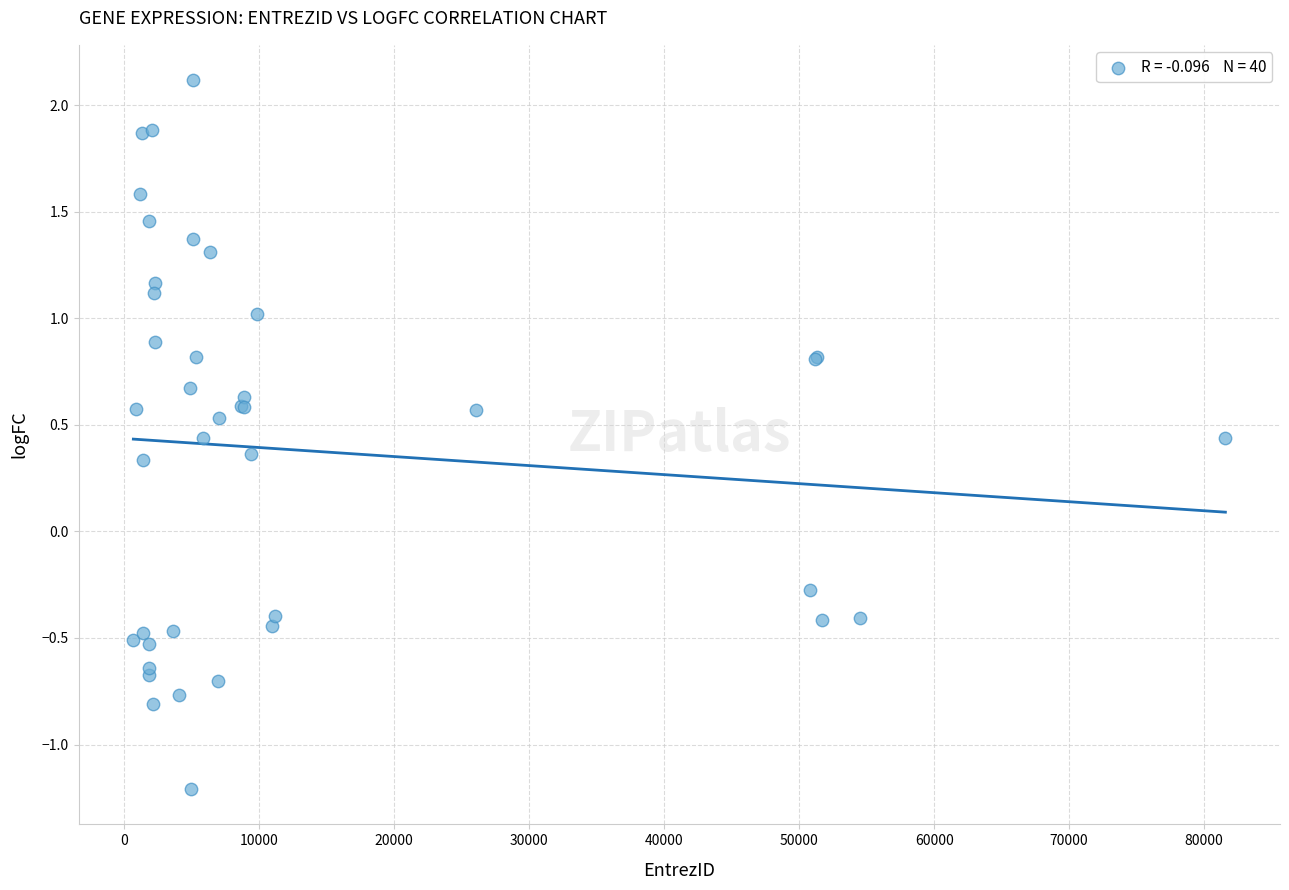

What Y value in the scatter plot is closest to 0?

-0.3